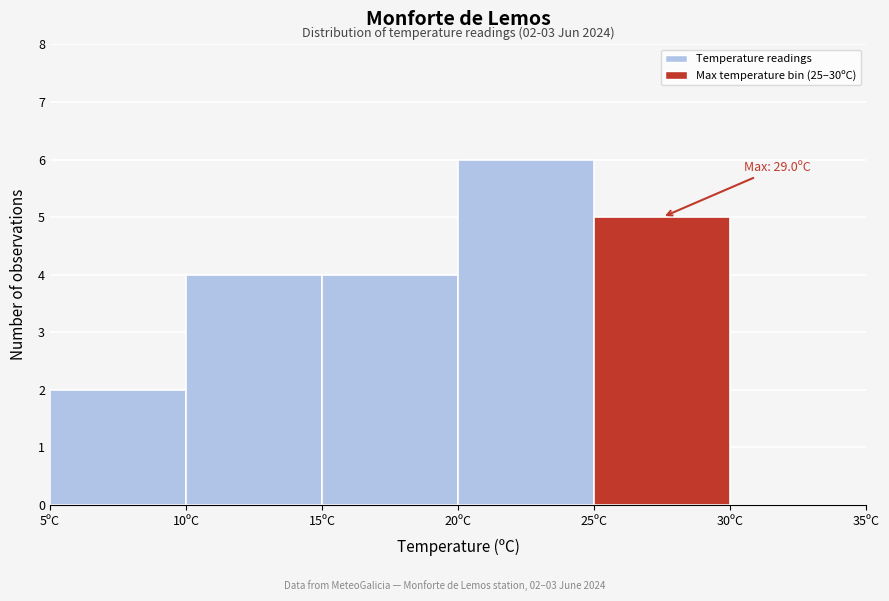

Over which range of the x-axis is the bar tallest?

20 to 25